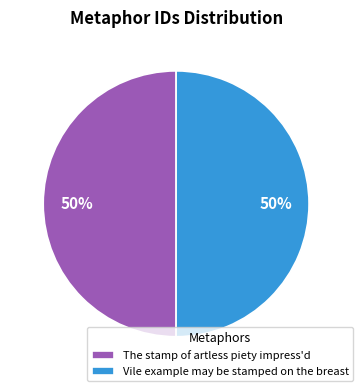

What percentage is the The stamp of artless piety impress'd slice, to the nearest percent?

50%